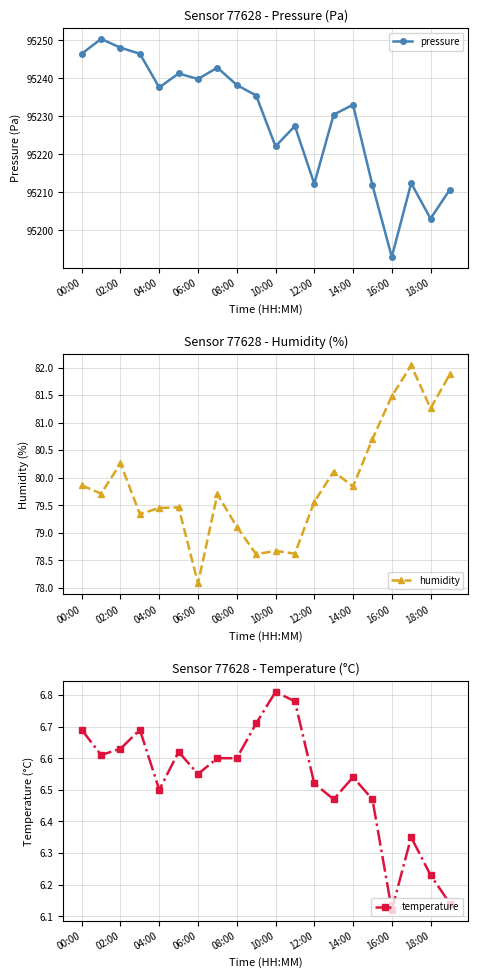

Is it true that pressure equals 95222.1 at 10:00?

True